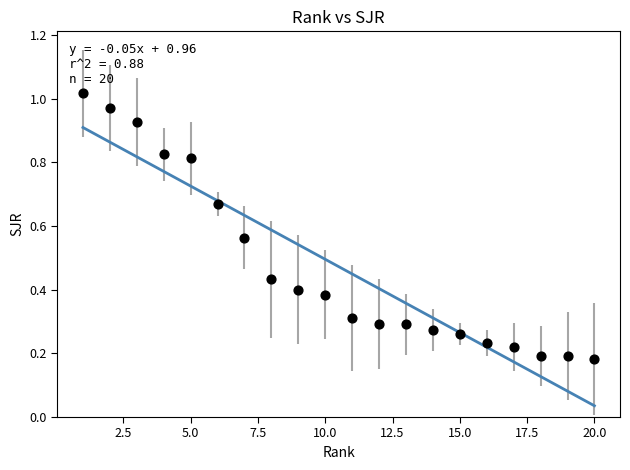

What is the range of X values (max minus min)?

19.0